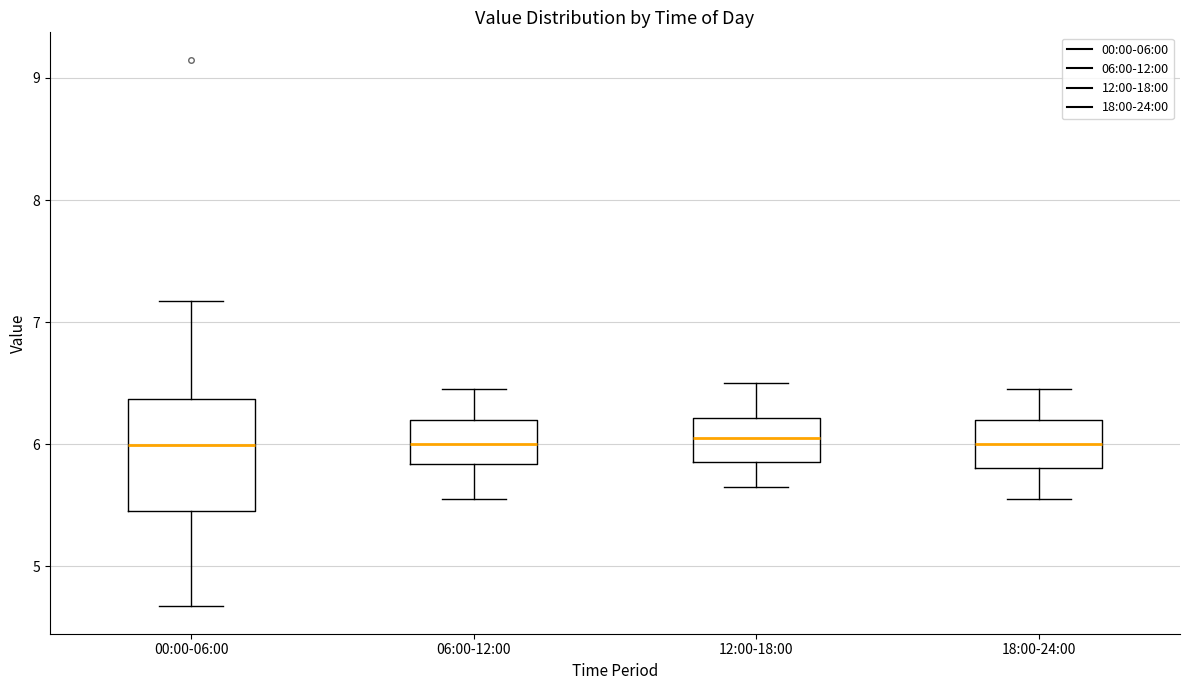

Reading left to right, transcribe this box plot: for each box, give where its median line is, the range the box spans, and where its two whiskers end, as read against the y-axis. The values are not printed on the chart, so give them approximately, as read against the axis.

00:00-06:00: median 6.0, box 5.5 to 6.4, whiskers 4.7 to 7.2
06:00-12:00: median 6.0, box 5.8 to 6.2, whiskers 5.6 to 6.5
12:00-18:00: median 6.1, box 5.9 to 6.2, whiskers 5.7 to 6.5
18:00-24:00: median 6.0, box 5.8 to 6.2, whiskers 5.6 to 6.5